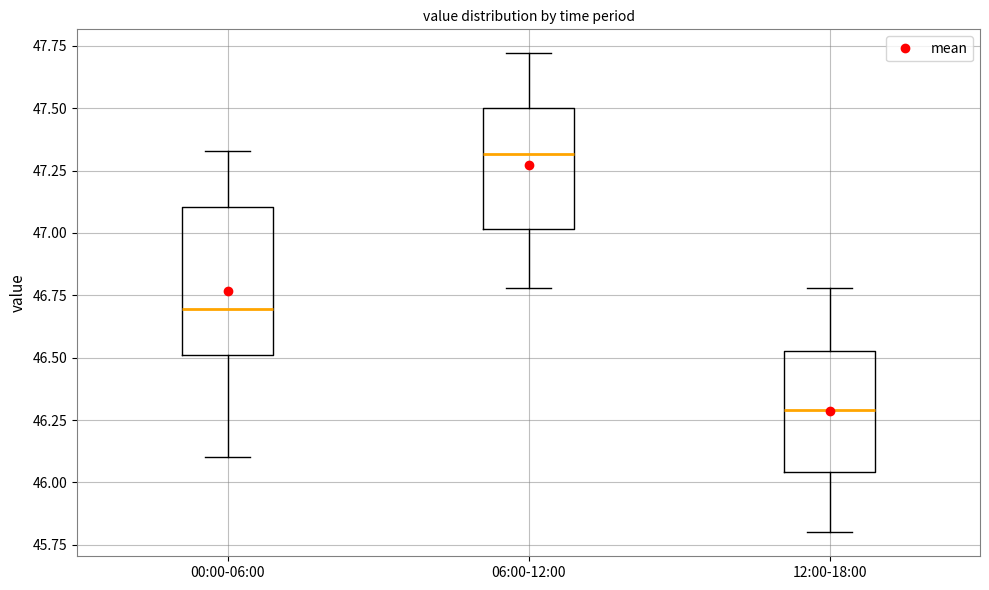

Where does the upper whisker of the box for 00:00-06:00 end on the y-axis? The values are not printed on the chart, so give them approximately, as read against the axis.

47.35